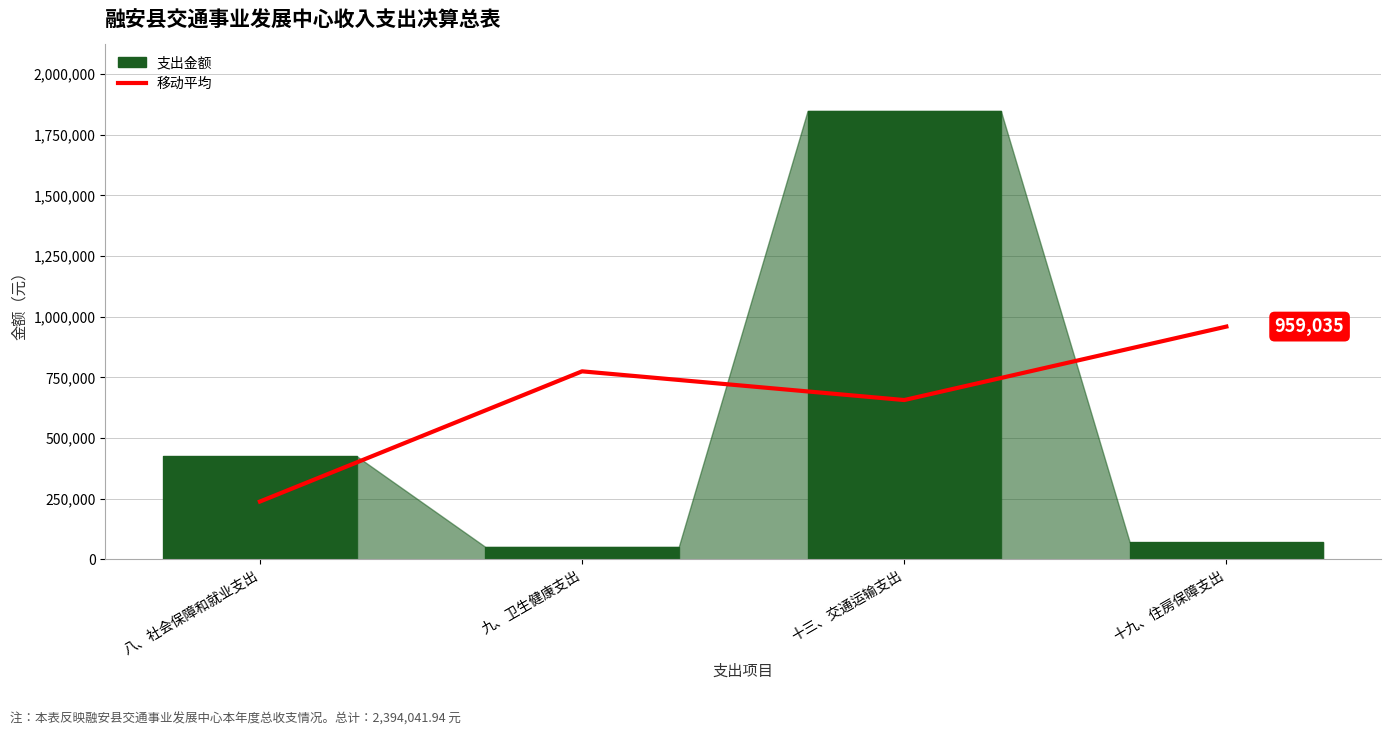

What is the sum of the 支出金额 values at 八、社会保障和就业支出 and 十九、住房保障支出?

495322.1